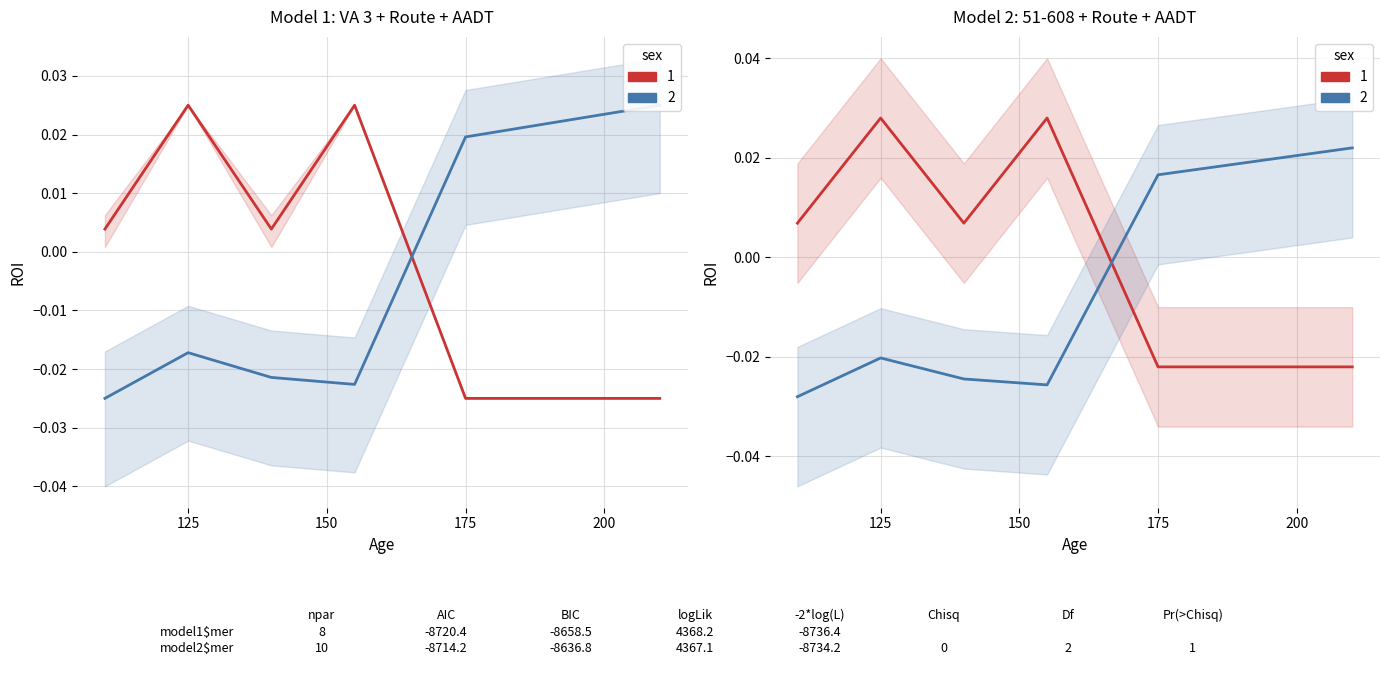

How many negative values does the VA 3 (sex=1) series have?

2